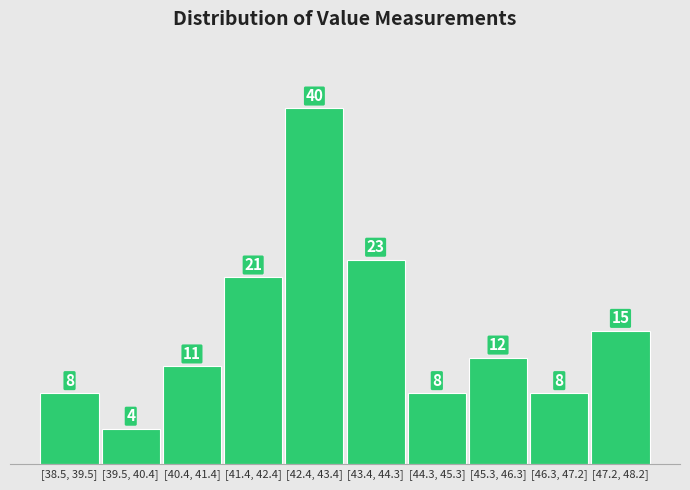

Reading left to right, transcribe all the data shown in this chart.

8	4	11	21	40	23	8	12	8	15